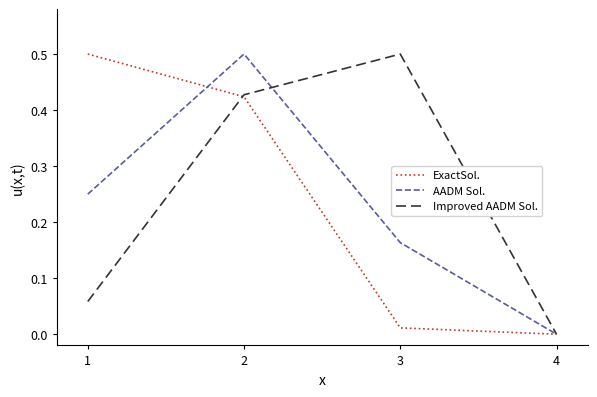

The ExactSol. series shows 0.0 at 3. True or false?

True